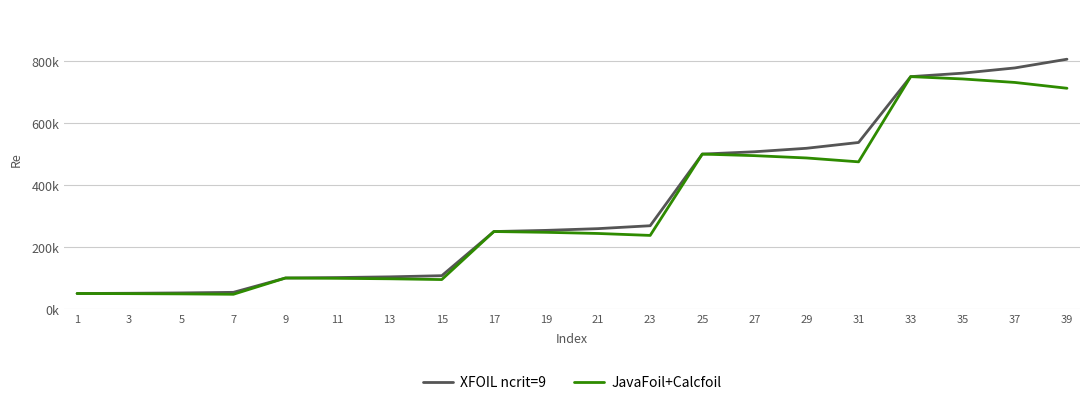

What is the spread (max minus min) of values at 37?

46875.0